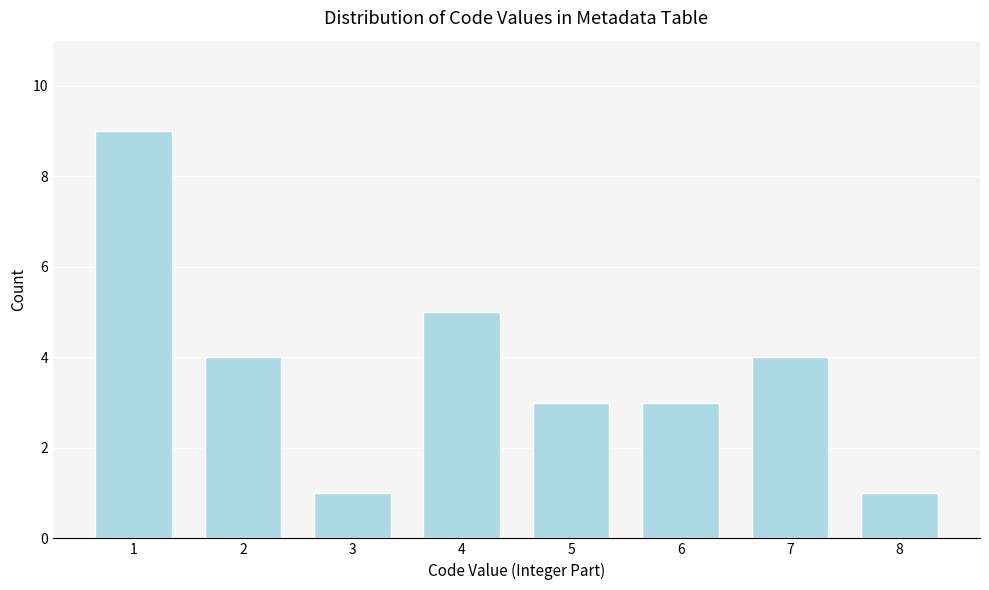

Reading left to right, transcribe all the data shown in this chart.

1=9	2=4	3=1	4=5	5=3	6=3	7=4	8=1